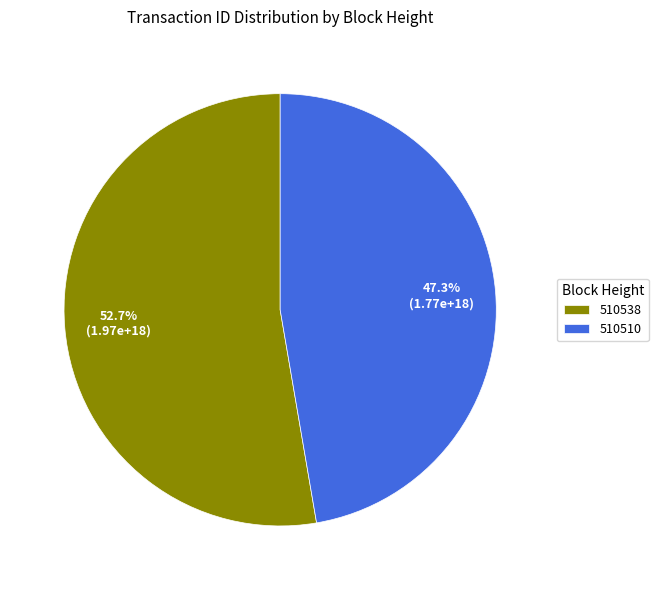

What percentage is the 510538 slice, to the nearest percent?

53%